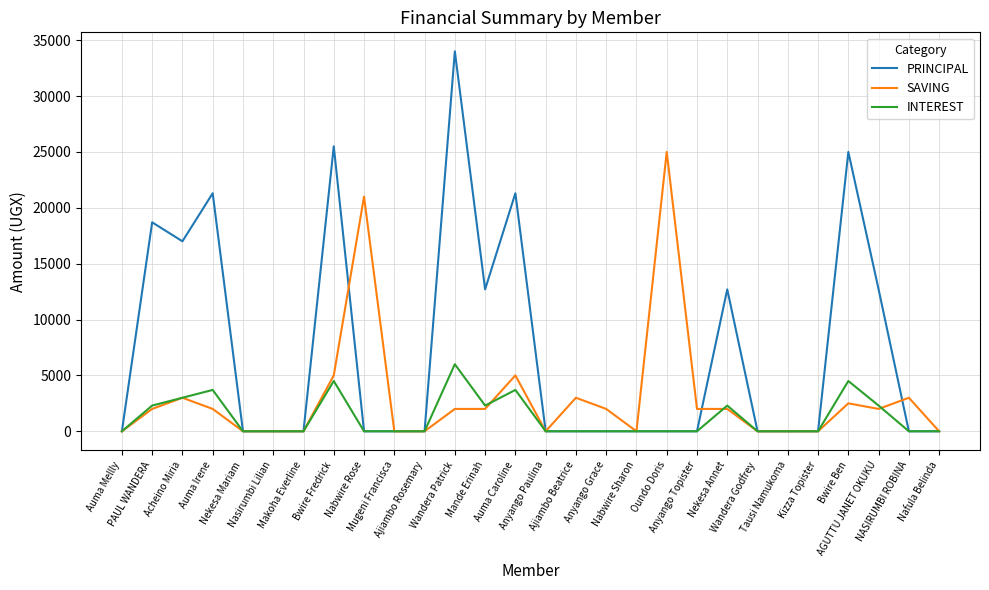

What is the difference between the highest and lowest values at Auma Caroline?

17600